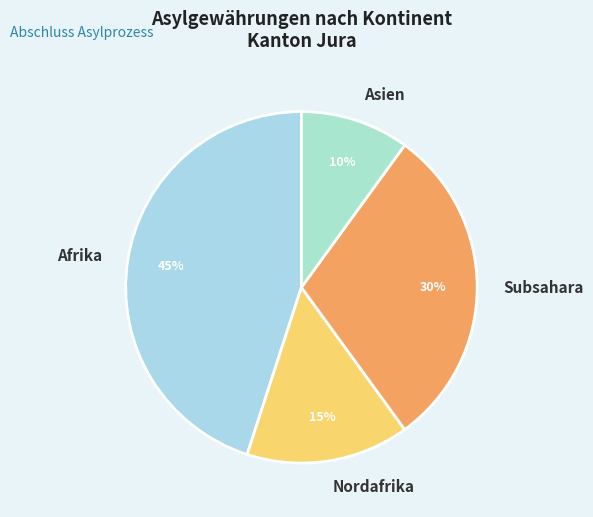

Rank the categories by value from lowest to highest.

Asien, Nordafrika, Subsahara, Afrika